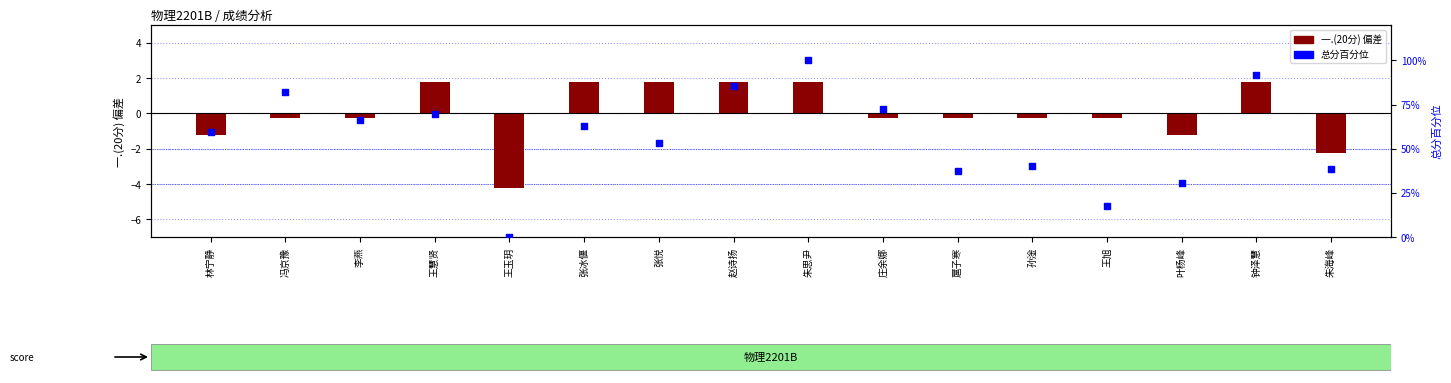

At how many categories does at least one series exceed 45?

10